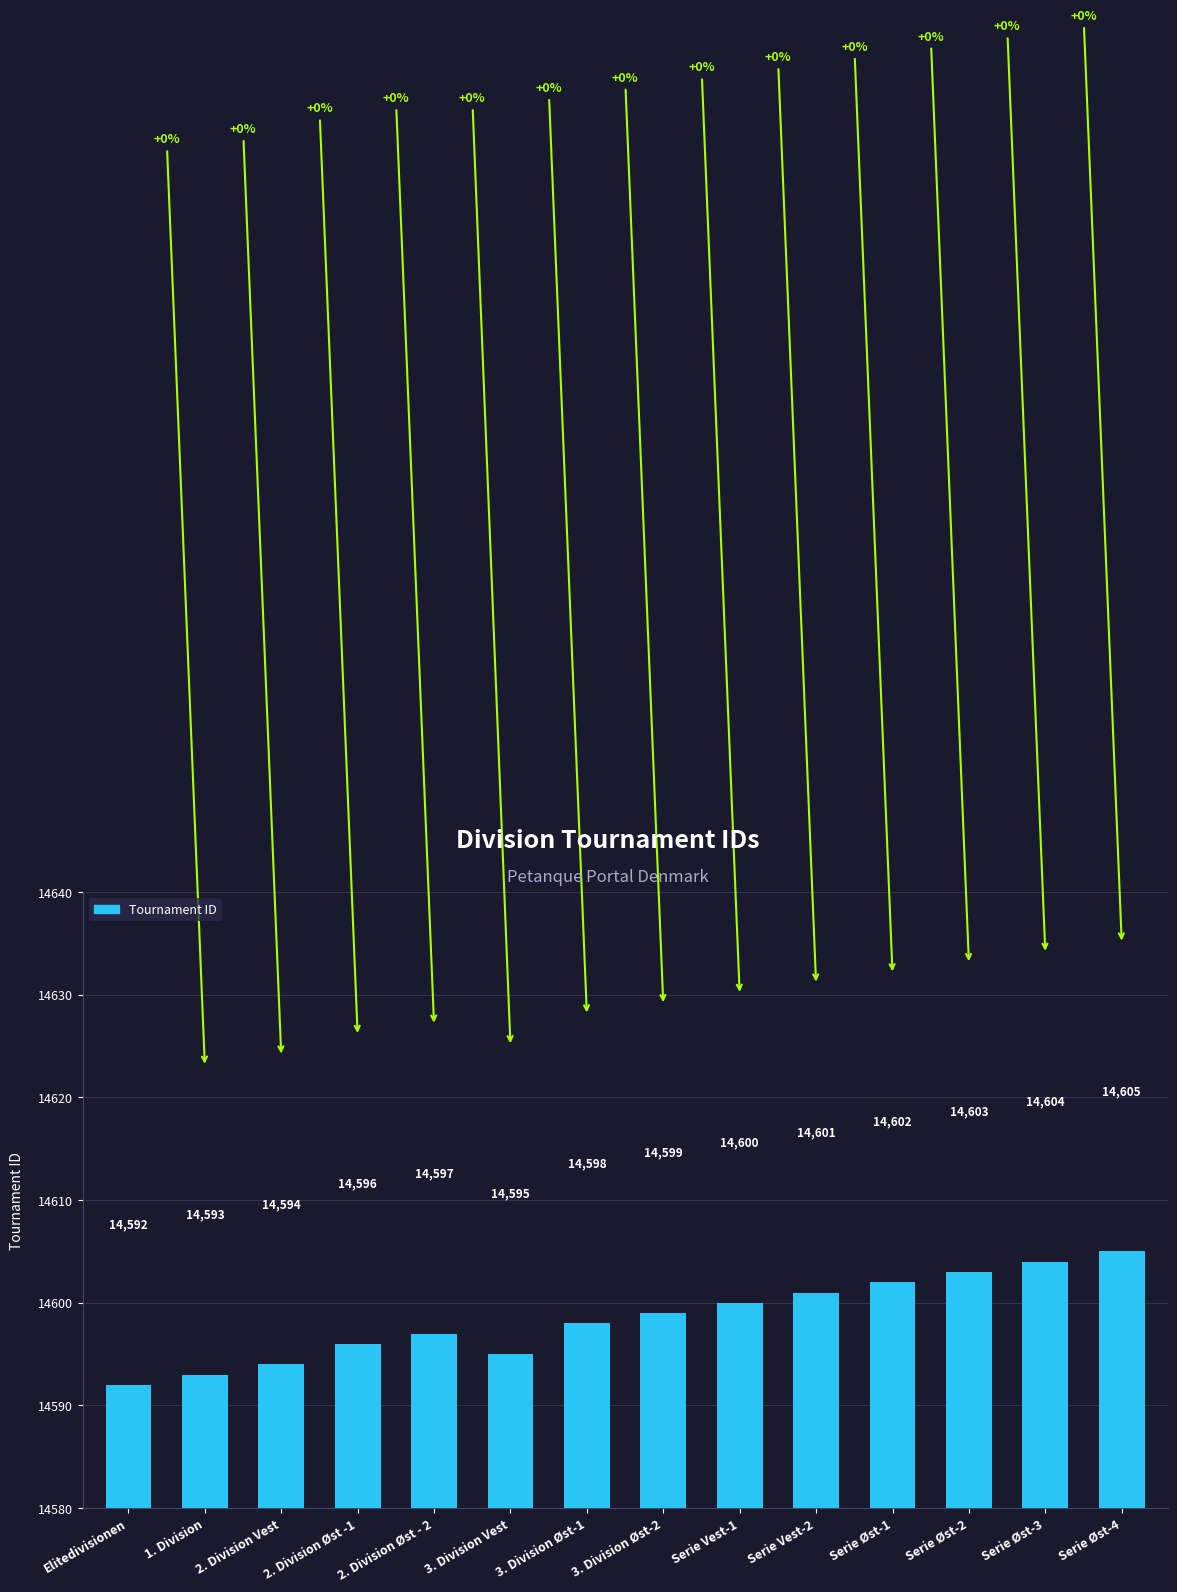

What is the value of the 5th bar from the left?

14597